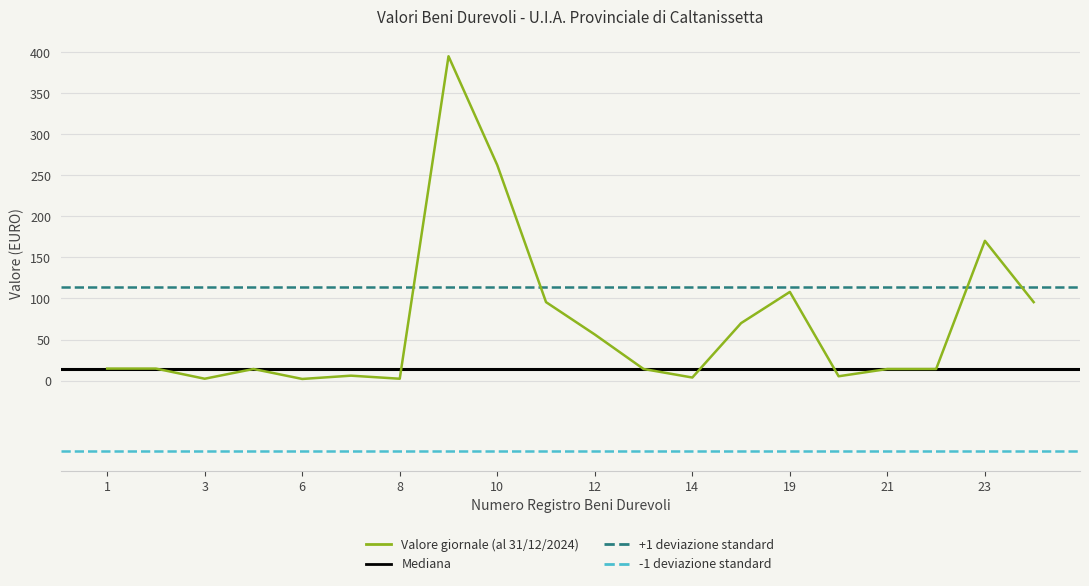

How many values are below 14?

6